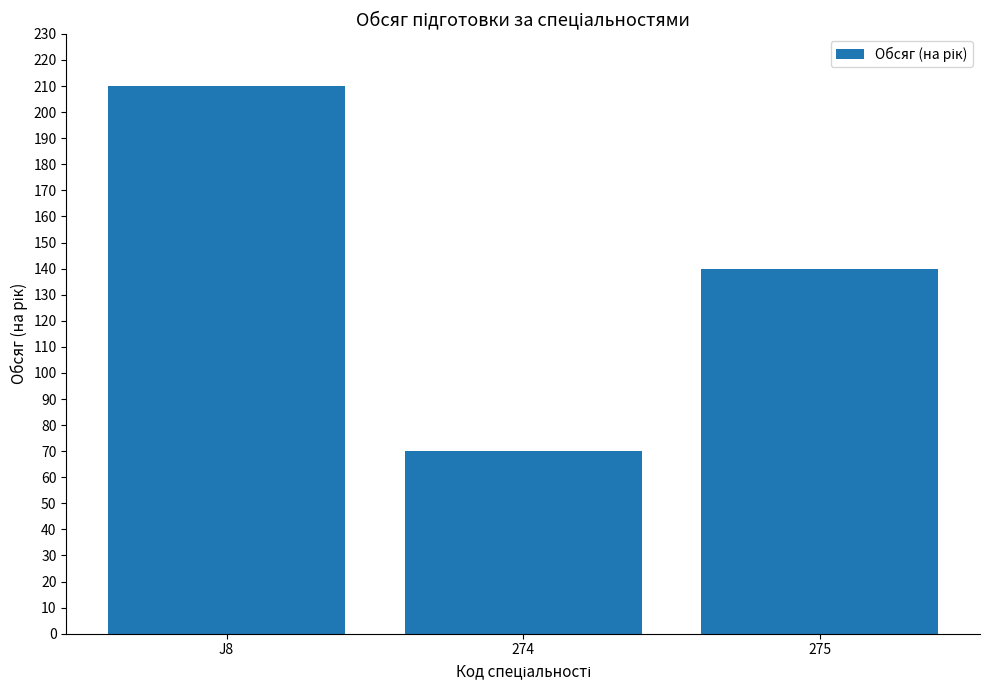

Reading right to left, transcribe all the data shown in this chart.

140	70	210